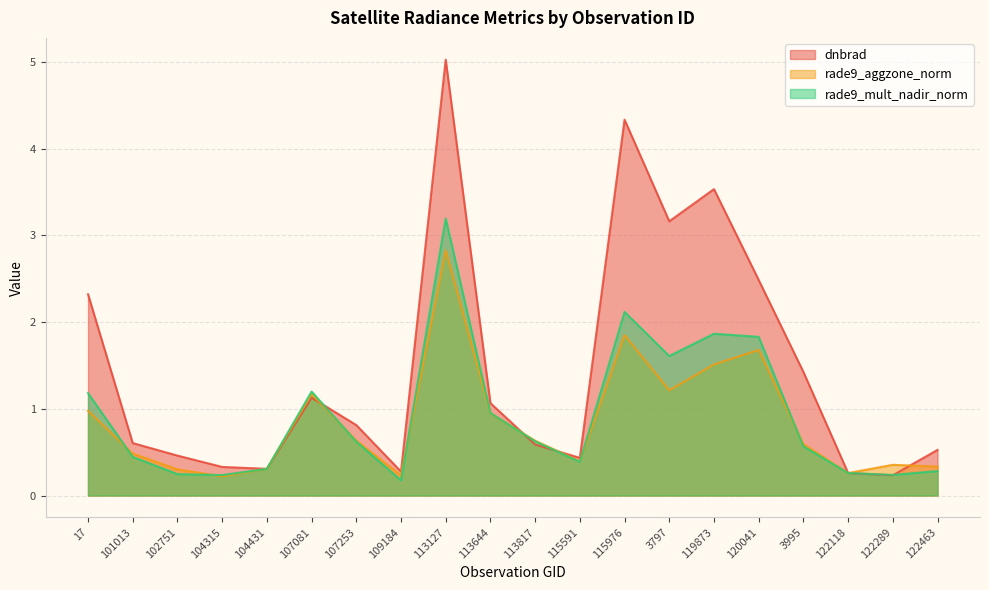

Reading left to right, transcribe all the data shown in this chart.

dnbrad: 2.3	0.6	0.5	0.3	0.3	1.1	0.8	0.3	5.0	1.1	0.6	0.4	4.3	3.2	3.5	2.5	1.4	0.3	0.2	0.5
rade9_aggzone_norm: 1.0	0.5	0.3	0.2	0.3	1.2	0.6	0.2	2.8	0.9	0.6	0.4	1.8	1.2	1.5	1.7	0.6	0.3	0.4	0.3
rade9_mult_nadir_norm: 1.2	0.4	0.2	0.2	0.3	1.2	0.6	0.2	3.2	1.0	0.6	0.4	2.1	1.6	1.9	1.8	0.6	0.3	0.2	0.3